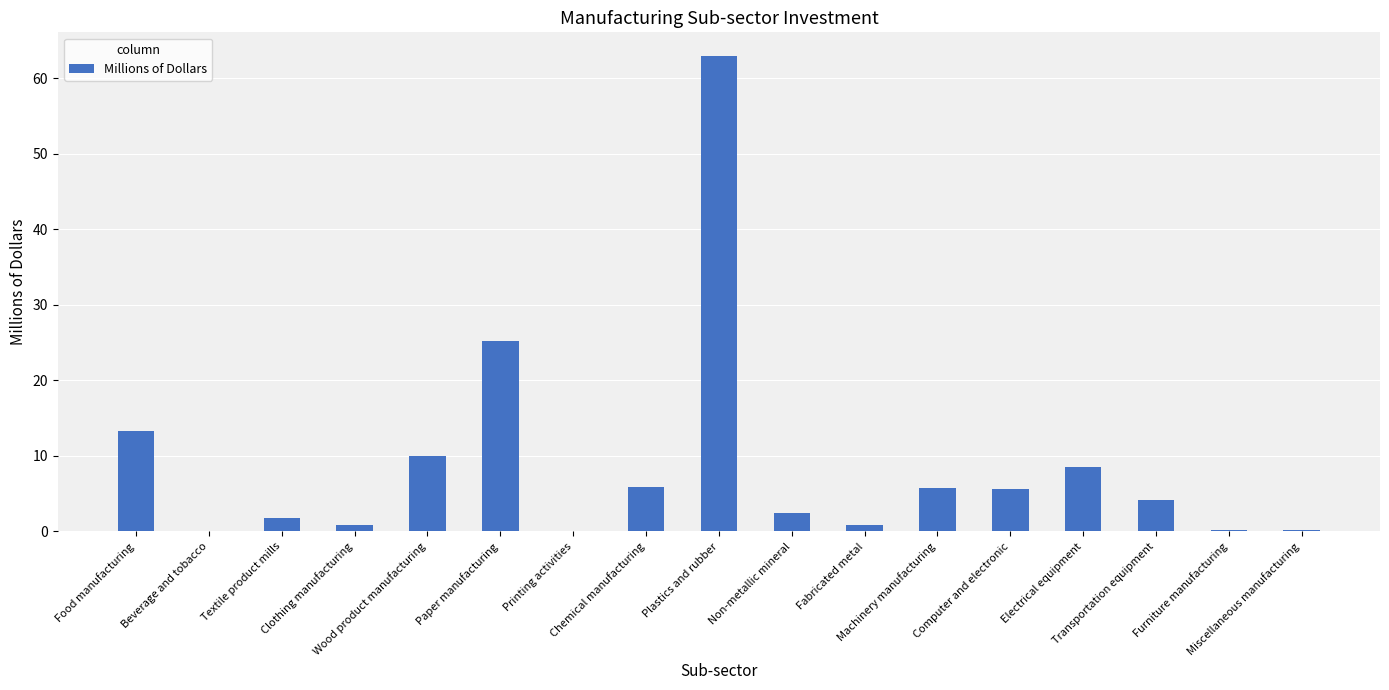

Are the bars horizontal?

No